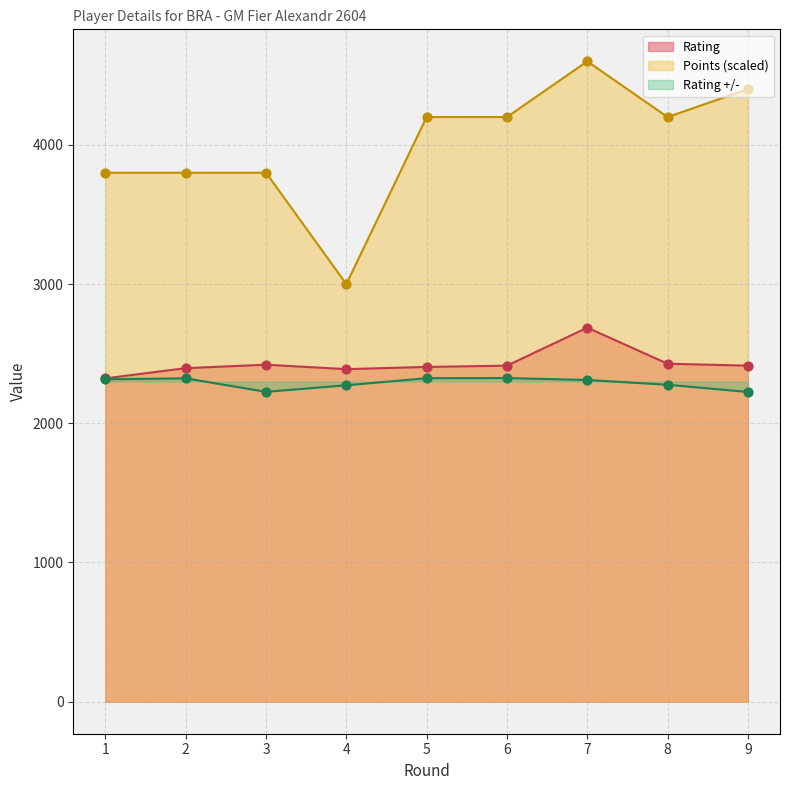

What is the total value across all series at 8?

8905